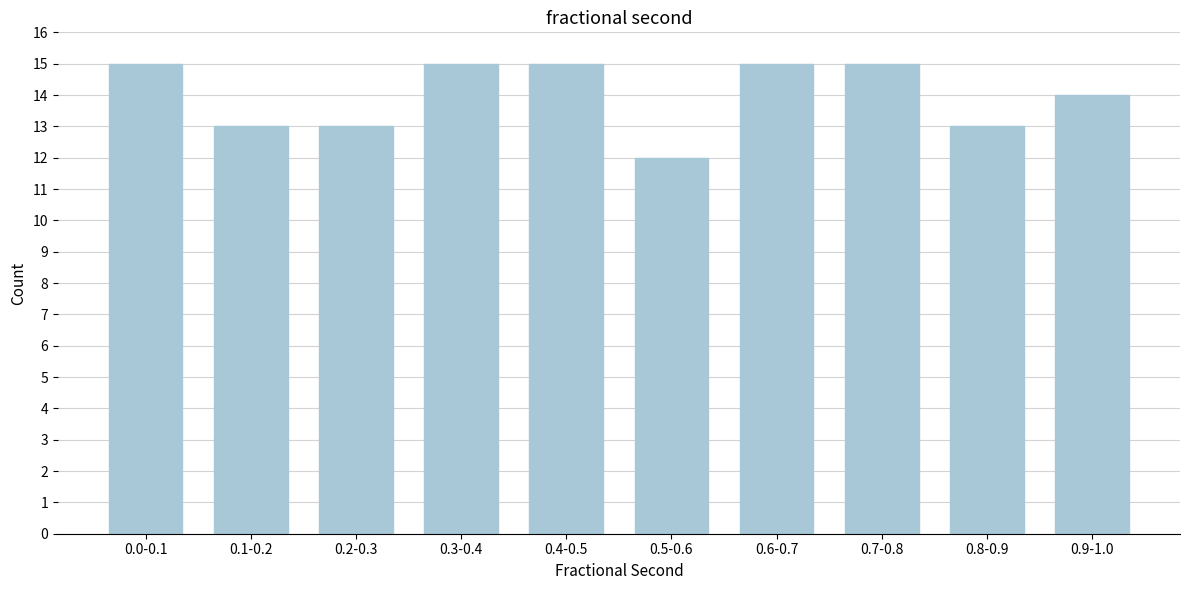

Reading right to left, what are all the values shown in this chart?

0.9-1.0=14	0.8-0.9=13	0.7-0.8=15	0.6-0.7=15	0.5-0.6=12	0.4-0.5=15	0.3-0.4=15	0.2-0.3=13	0.1-0.2=13	0.0-0.1=15